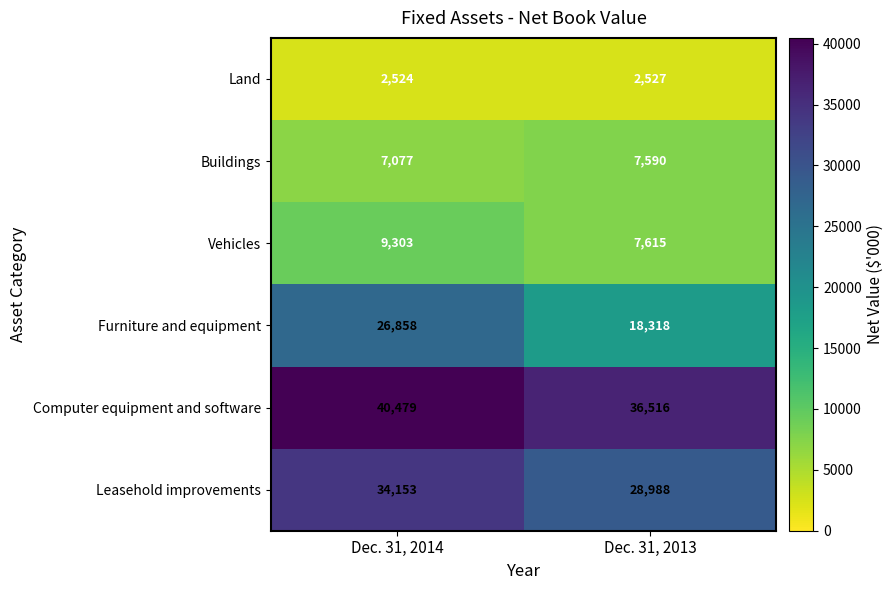

Between Dec. 31, 2014 and Dec. 31, 2013, which series saw the biggest shift?

Furniture and equipment